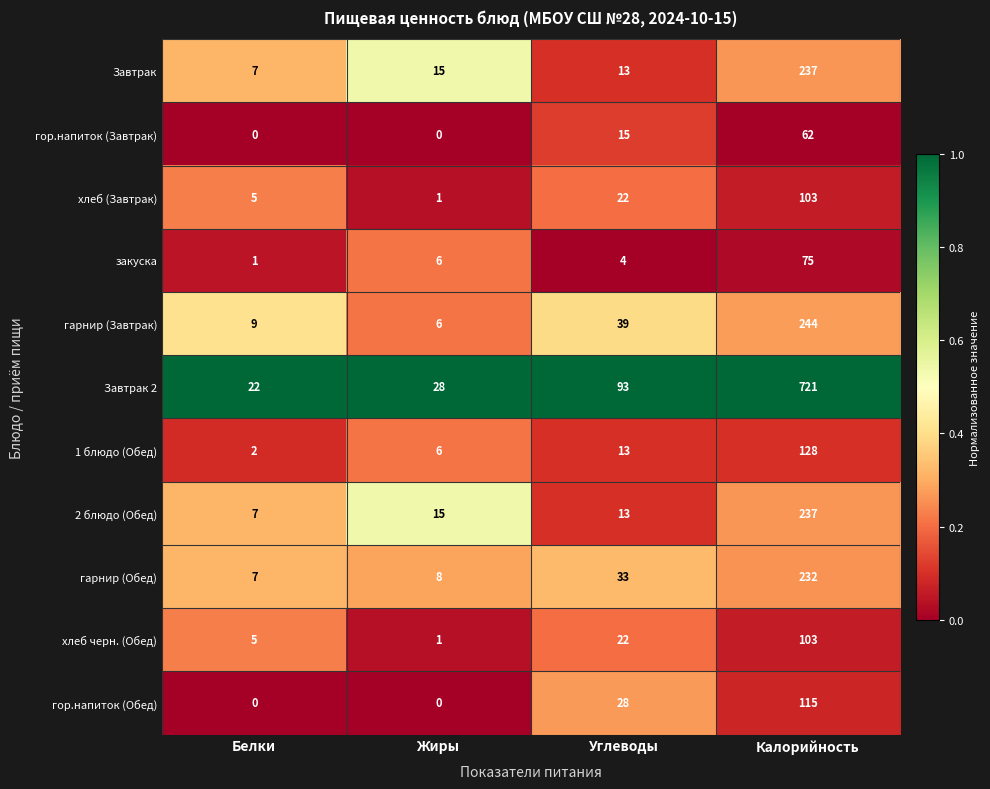

What is the average value of the гарнир (Обед) series?

70